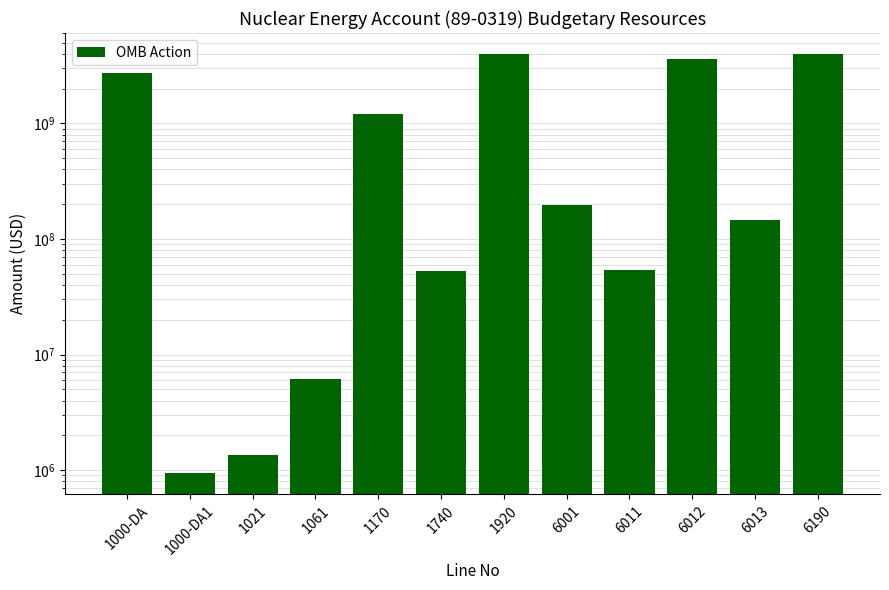

Count the number of categories in the chart.

12